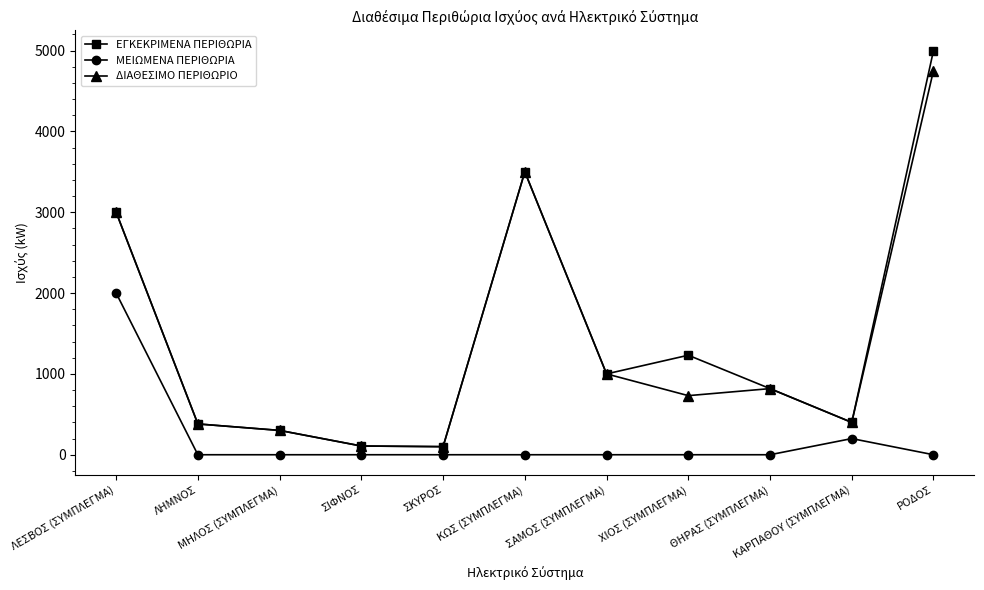

What is the sum of the ΔΙΑΘΕΣΙΜΟ ΠΕΡΙΘΩΡΙΟ values at ΣΙΦΝΟΣ and ΚΩΣ (ΣΥΜΠΛΕΓΜΑ)?

3608